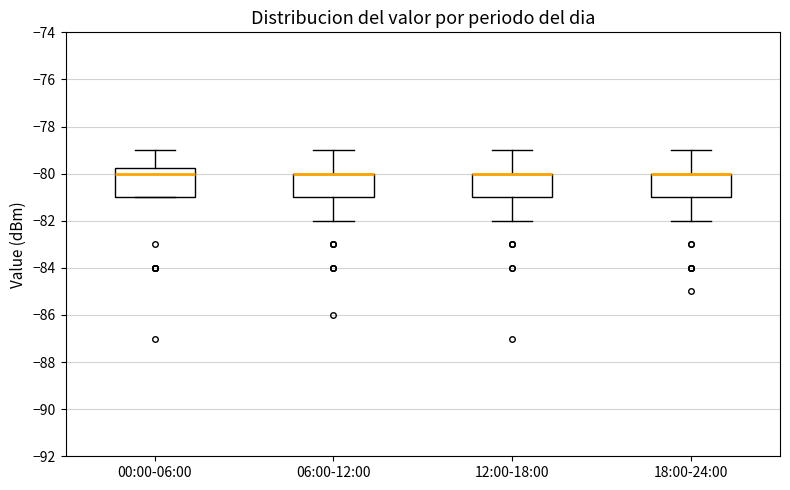

Reading left to right, transcribe this box plot: for each box, give where its median line is, the range the box spans, and where its two whiskers end, as read against the y-axis. The values are not printed on the chart, so give them approximately, as read against the axis.

00:00-06:00: median -80.0, box -81.0 to -79.8, whiskers -81.0 to -79.0
06:00-12:00: median -80.0 (drawn on the box's upper edge), box -81.0 to -80.0, whiskers -82.0 to -79.0
12:00-18:00: median -80.0 (drawn on the box's upper edge), box -81.0 to -80.0, whiskers -82.0 to -79.0
18:00-24:00: median -80.0 (drawn on the box's upper edge), box -81.0 to -80.0, whiskers -82.0 to -79.0